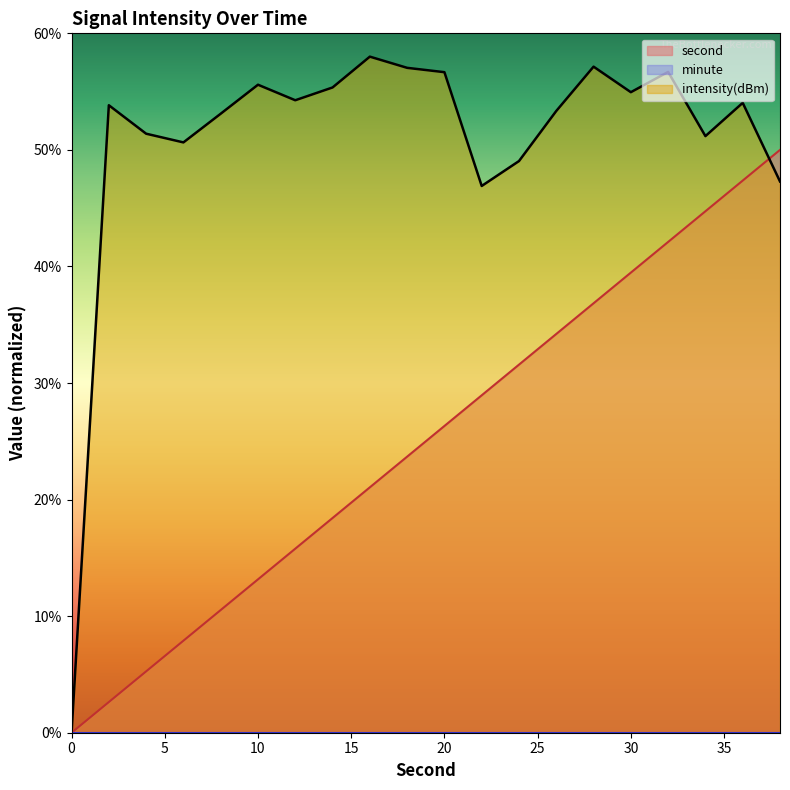

What is the total value across all series at 2?

56.5